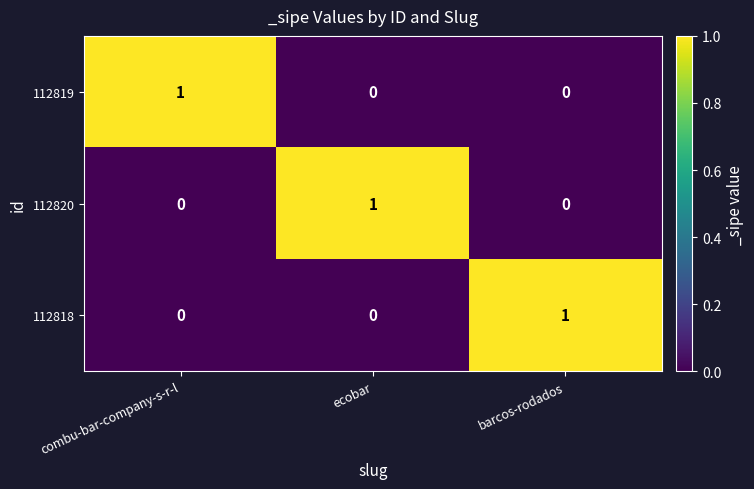

What is the maximum value shown in the chart?

1